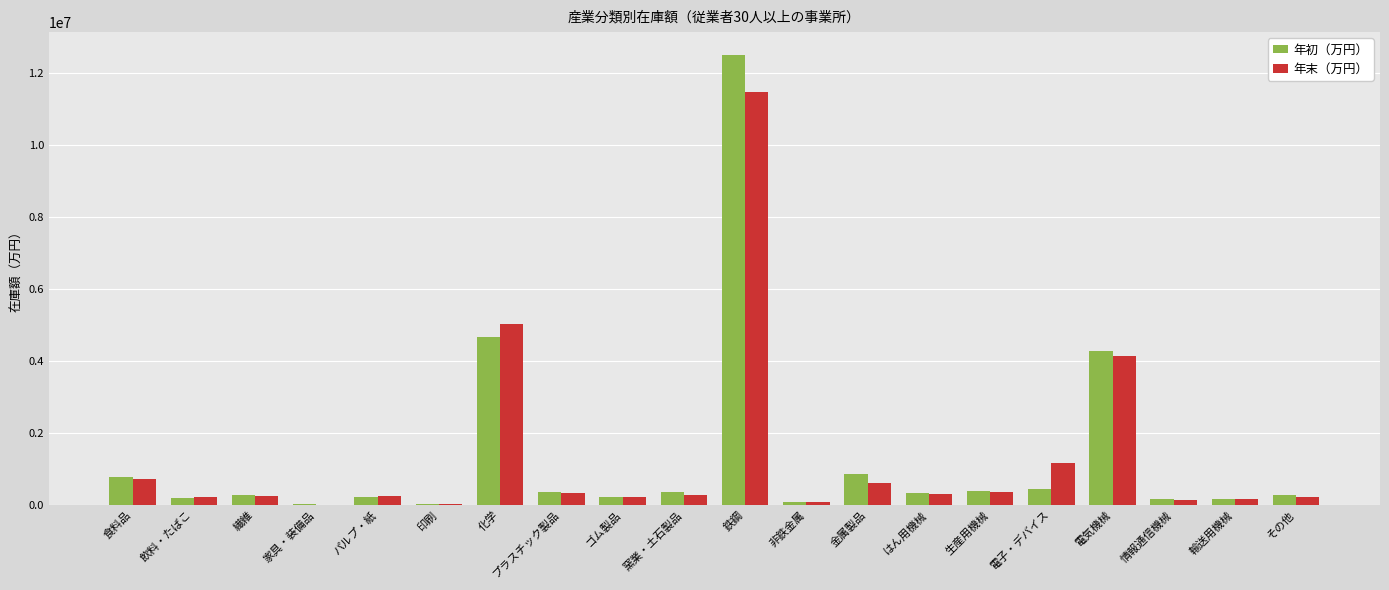

At which label is 年初（万円） closest to 6266117?

化学